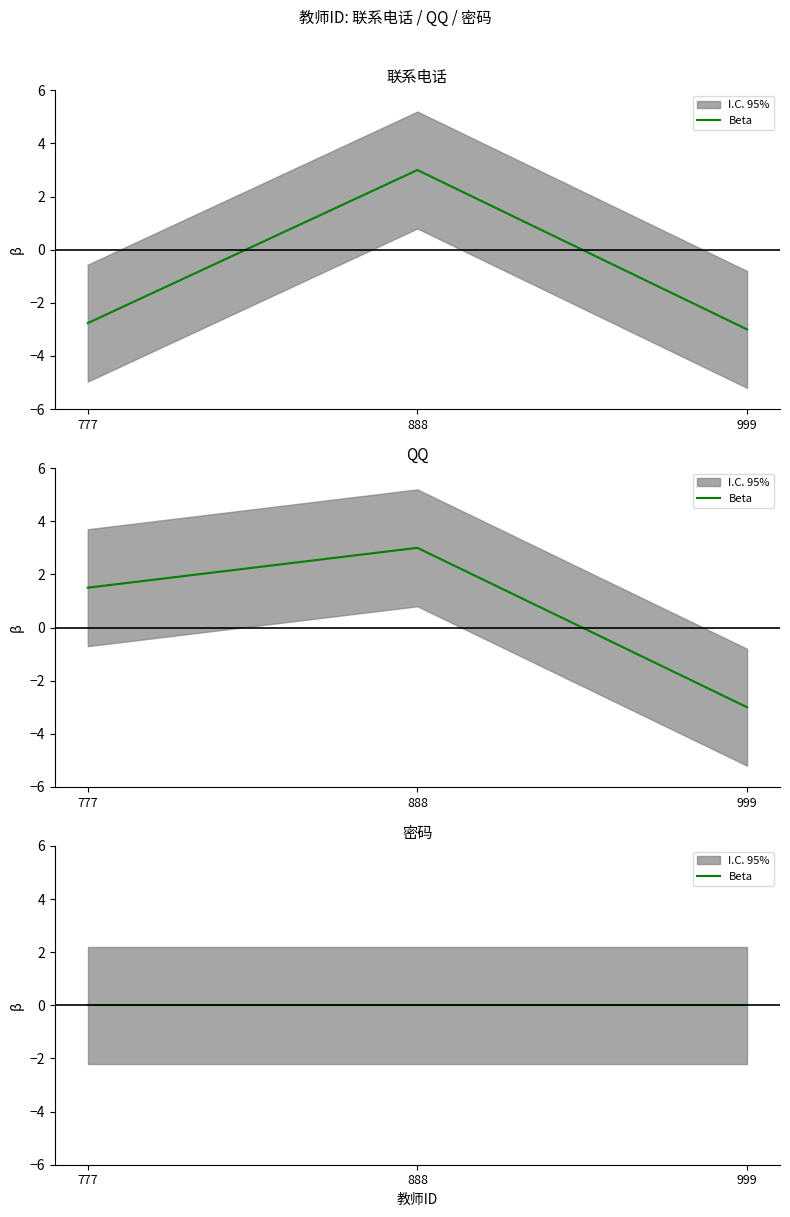

How many data points in 联系电话 are less than -2?

2